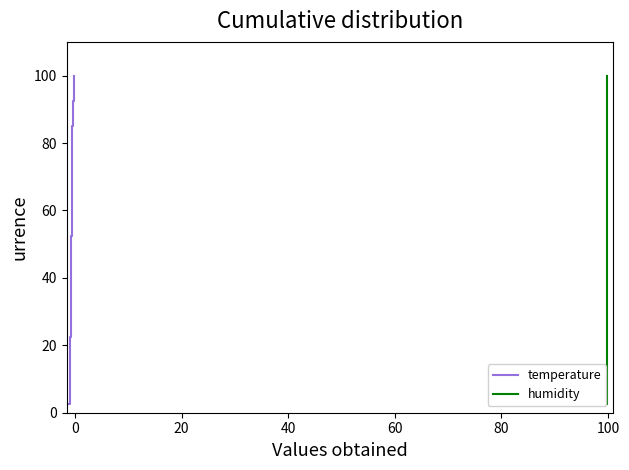

Which series has the widest spread of values?

temperature